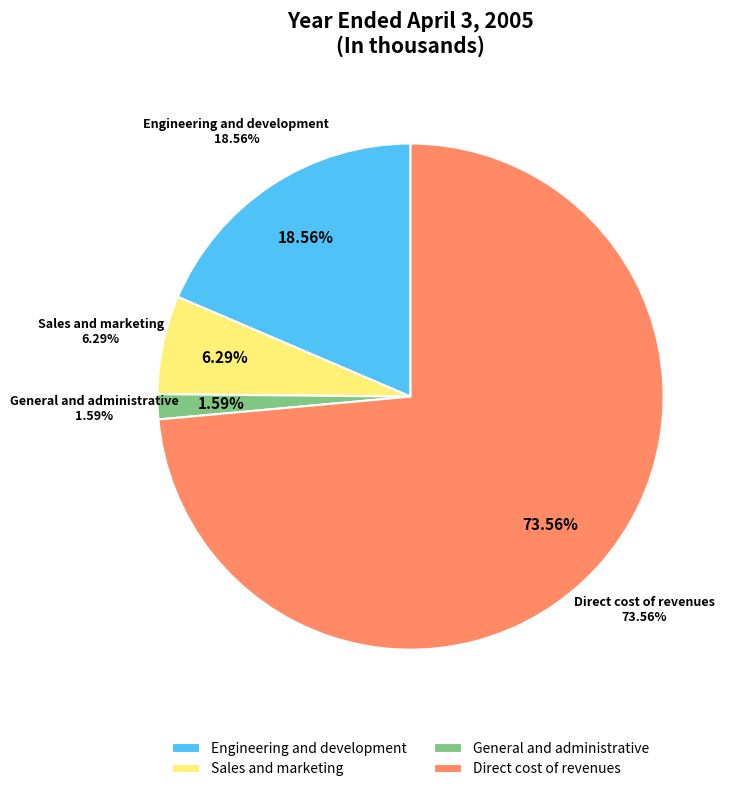

Count the number of slices in the pie.

4